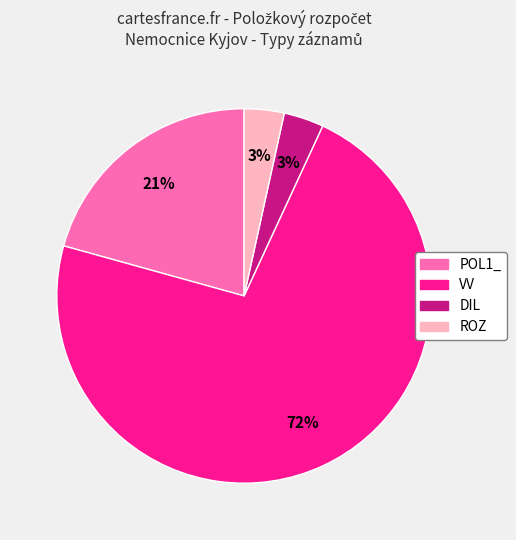

Which slice is the largest?

VV